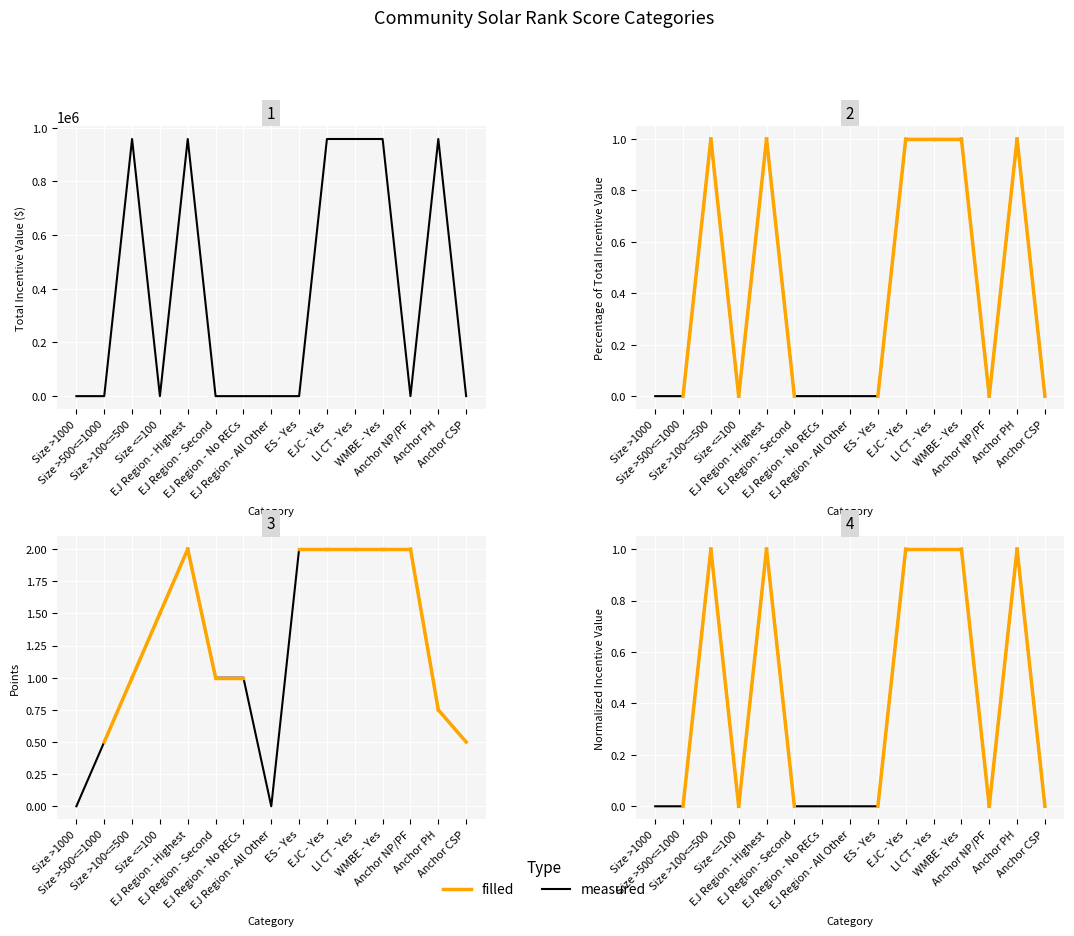

Between EJ Region - All Other and EJ Region - Second, which is larger?

EJ Region - All Other